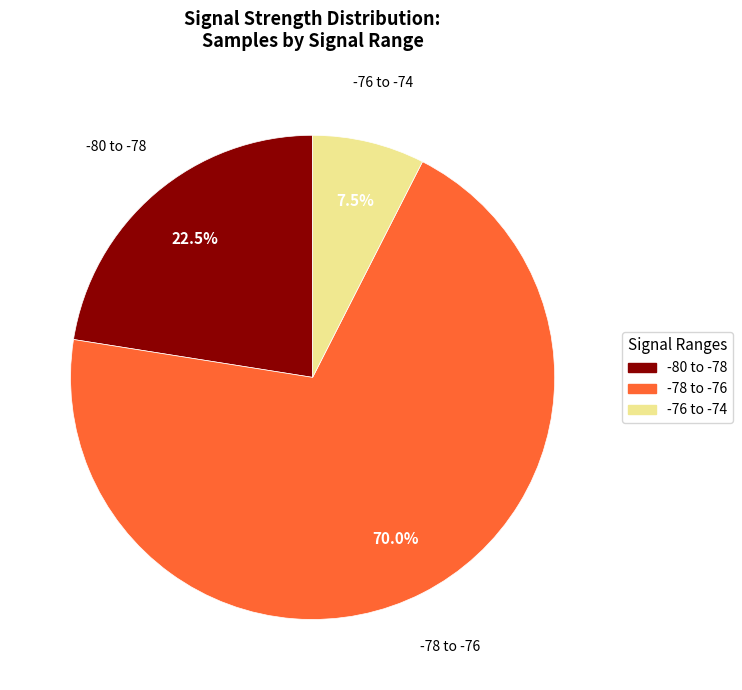

Is there a majority slice in this chart?

Yes